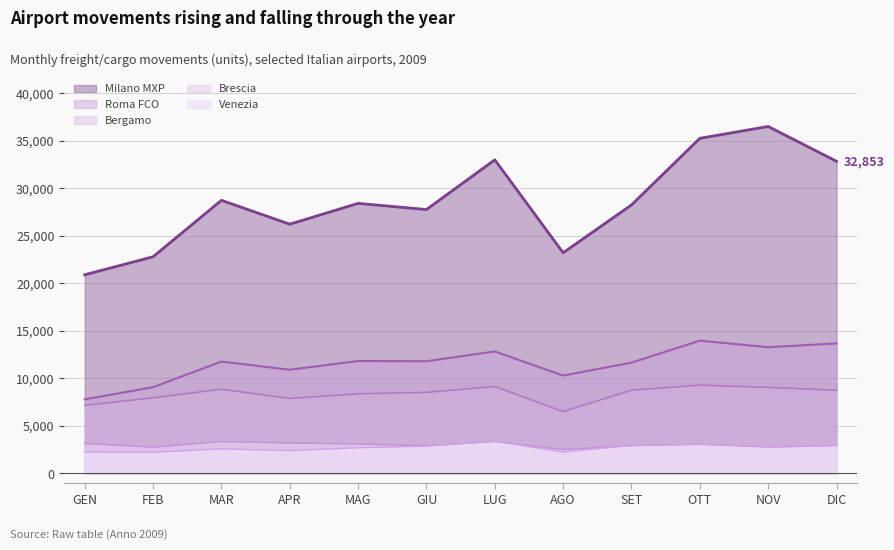

Read the Brescia value at OTT.

3079